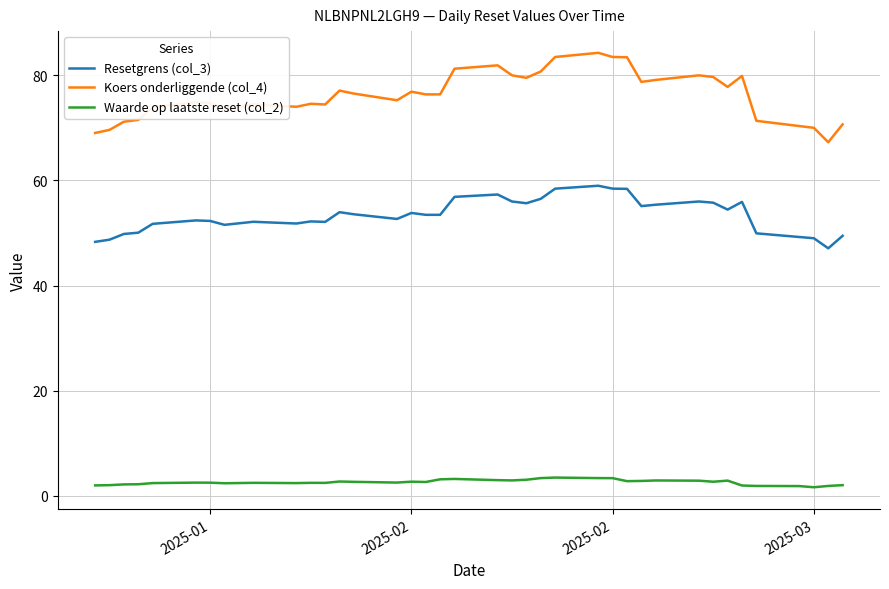

Which series has the largest range (max minus min)?

Koers onderliggende (col_4)